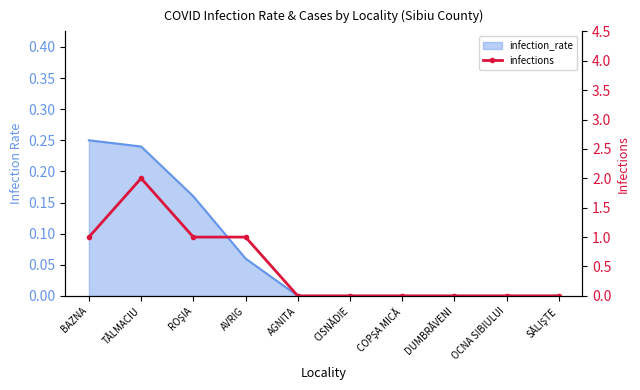

At which category does the data reach its first local peak?

TĂLMACIU